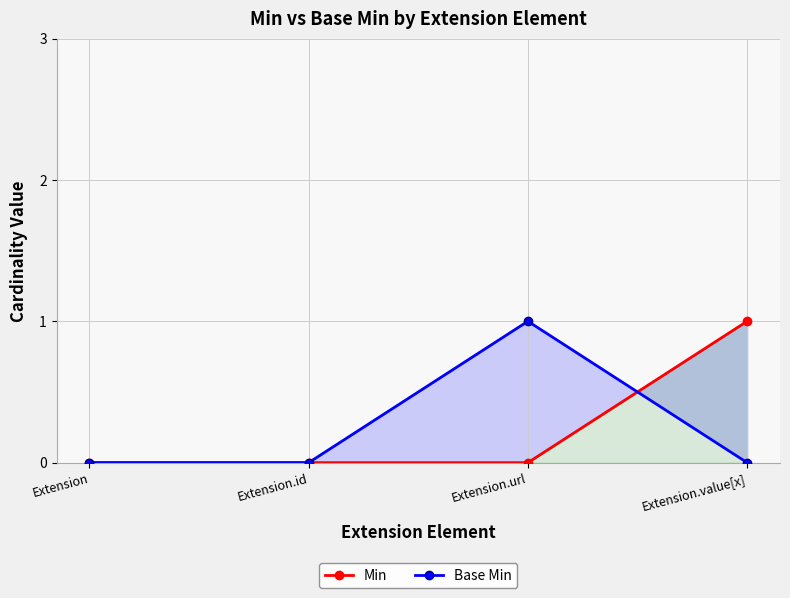

List the labels in order of Min value, largest first.

Extension.value[x], Extension, Extension.id, Extension.url